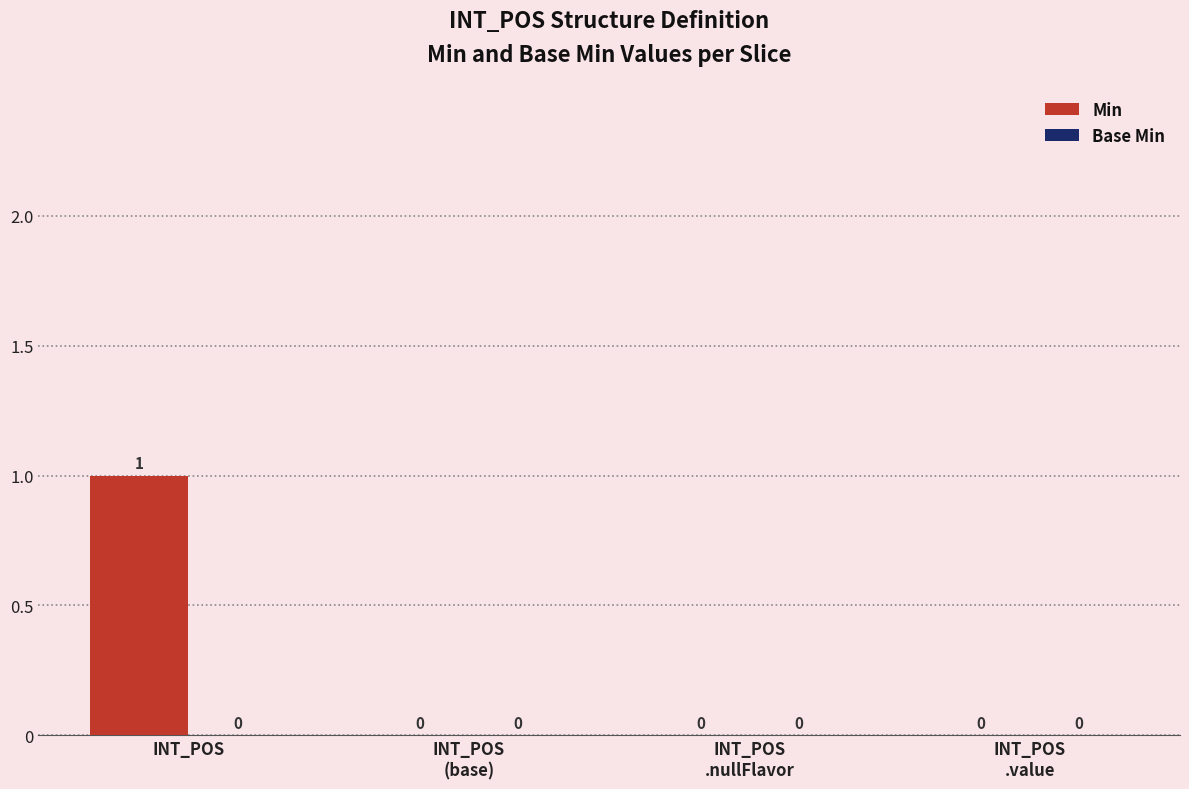

At which category does the chart reach its peak across all series?

INT_POS